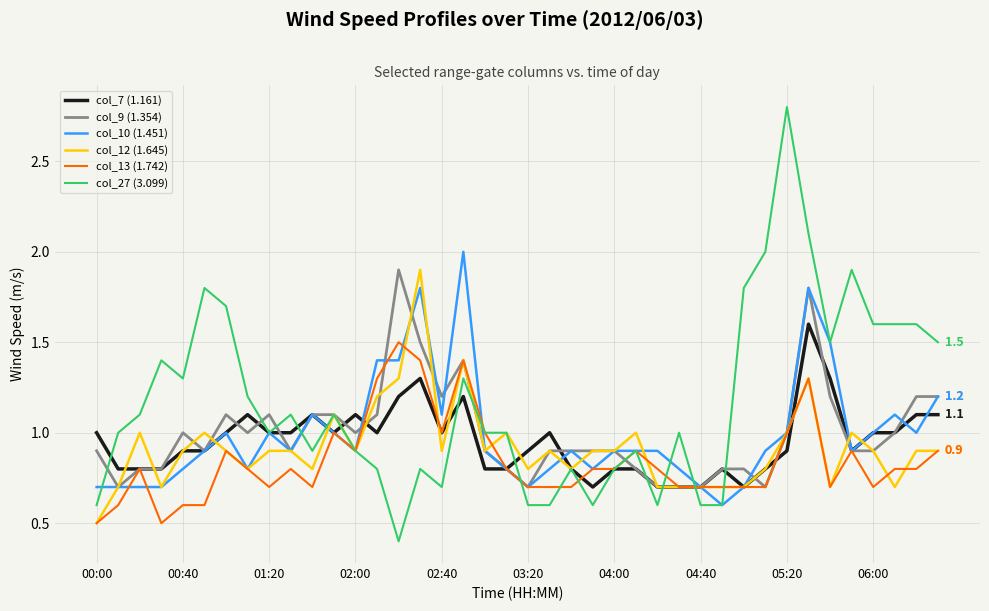

Which series has the largest total across all categories?

col_27 (3.099)